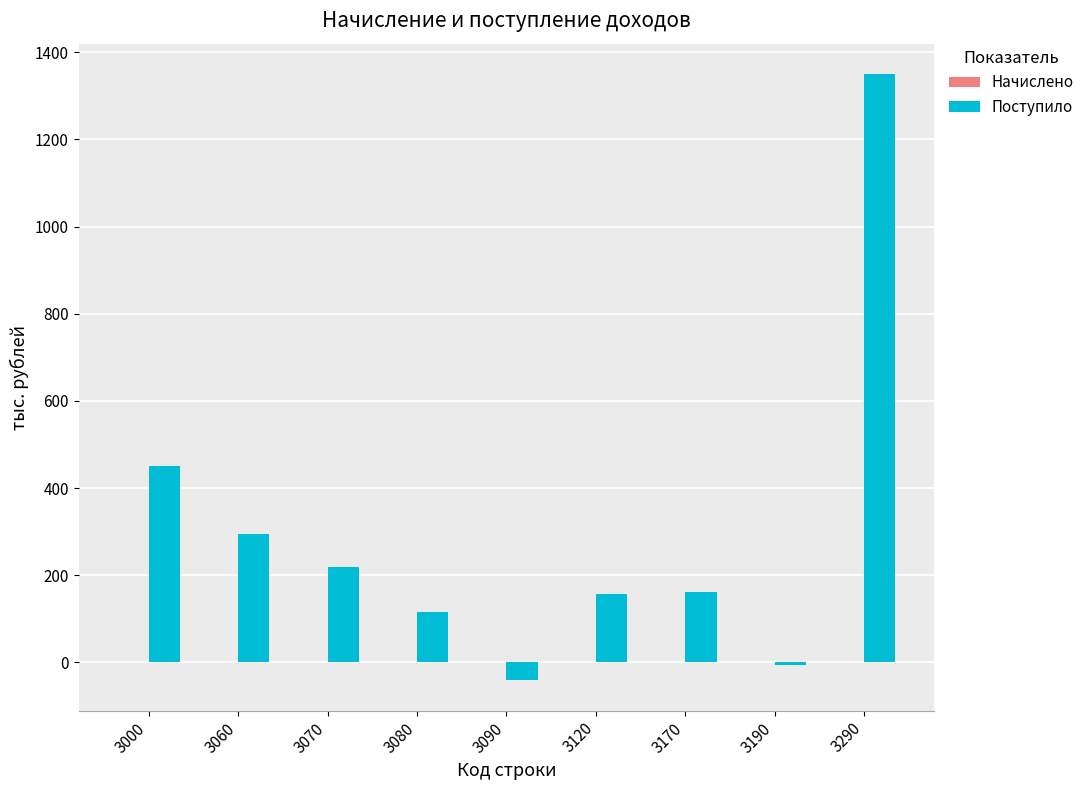

What is the value of the 5th bar from the left?

-41